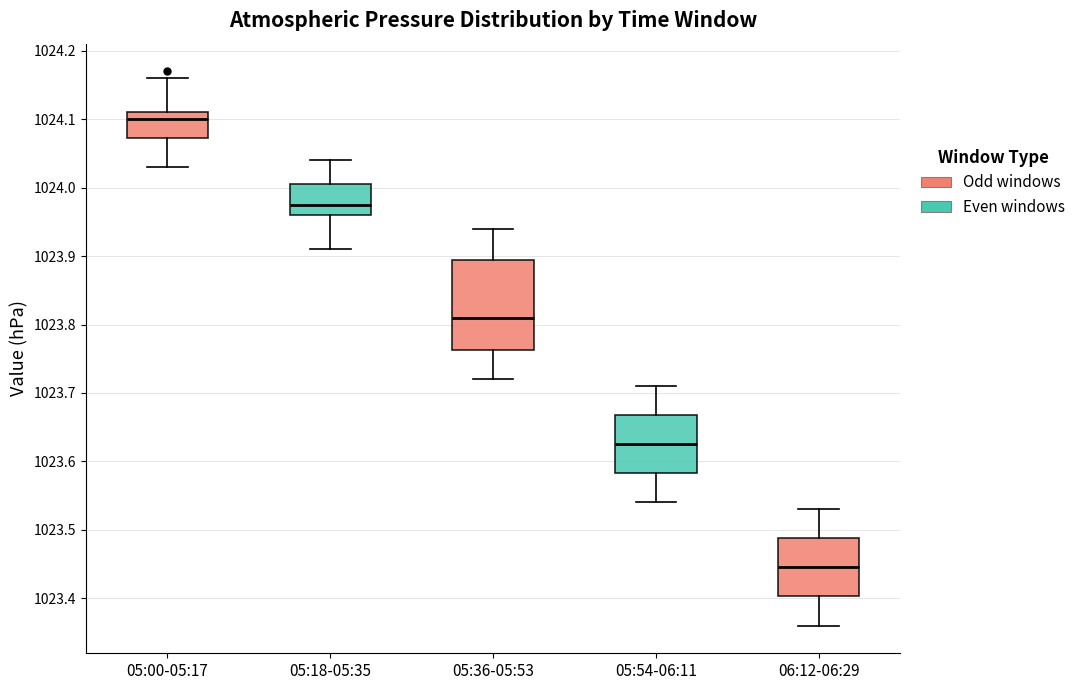

Which box's median line is the lowest?

06:12-06:29